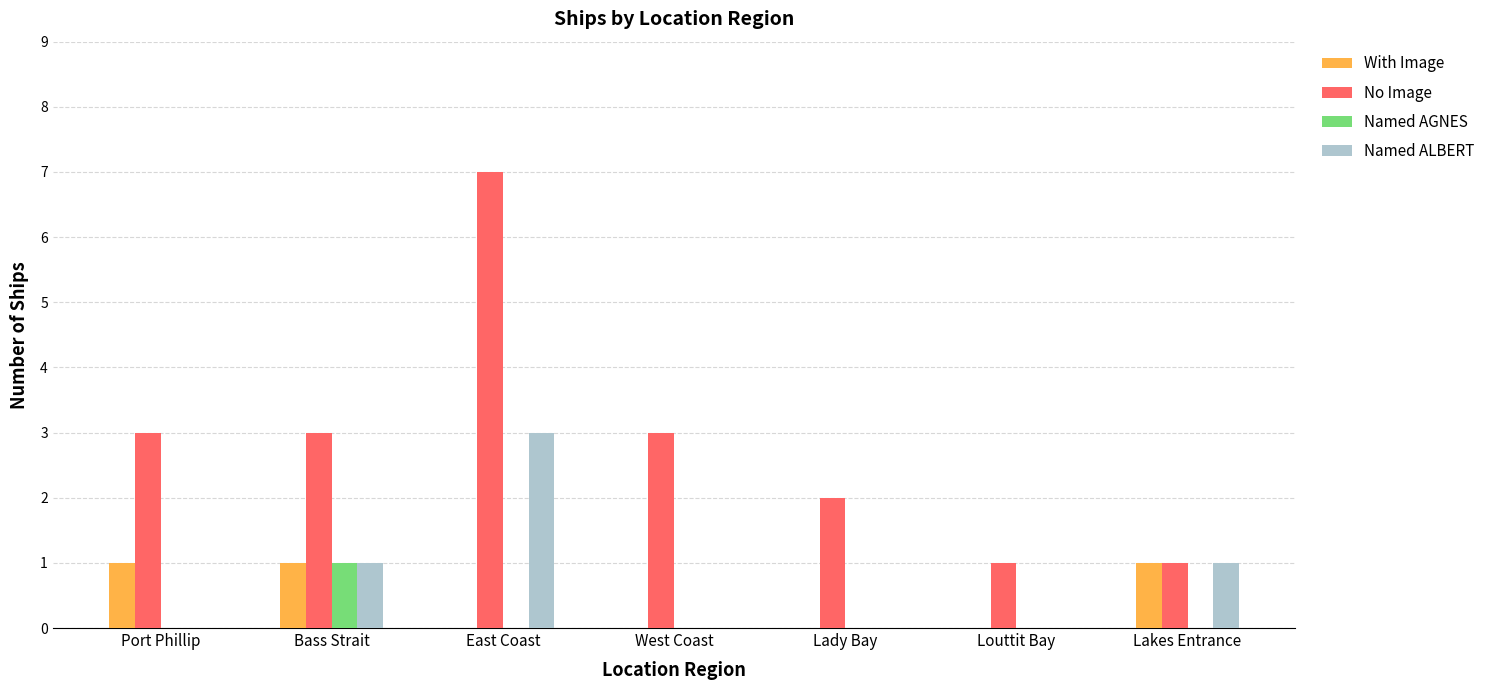

Is it true that With Image equals 0 at Lakes Entrance?

False